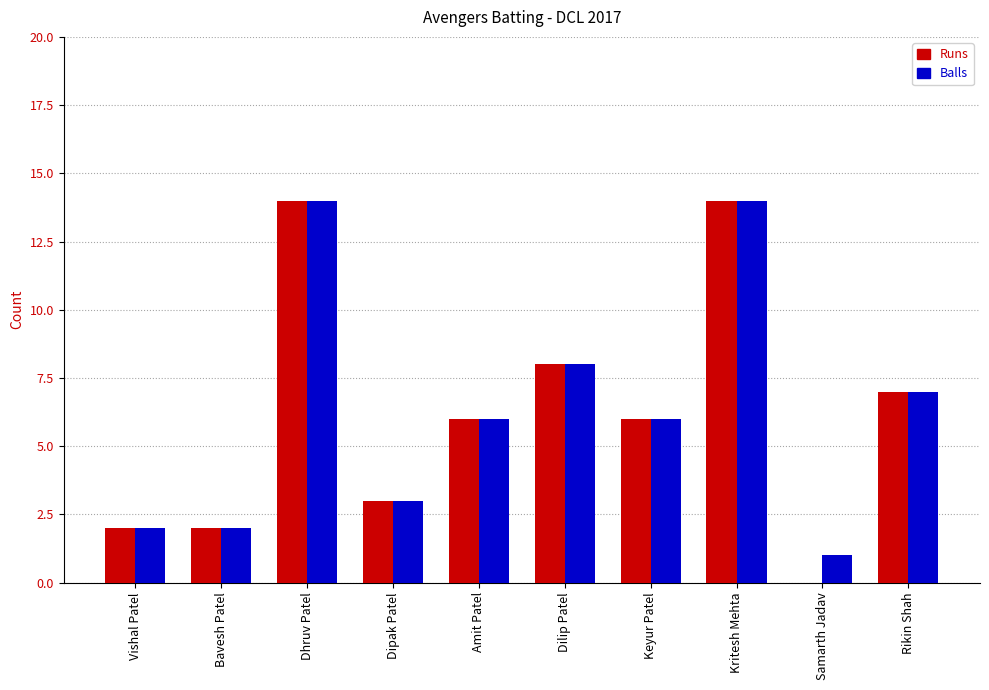

What is the greatest value displayed?

14